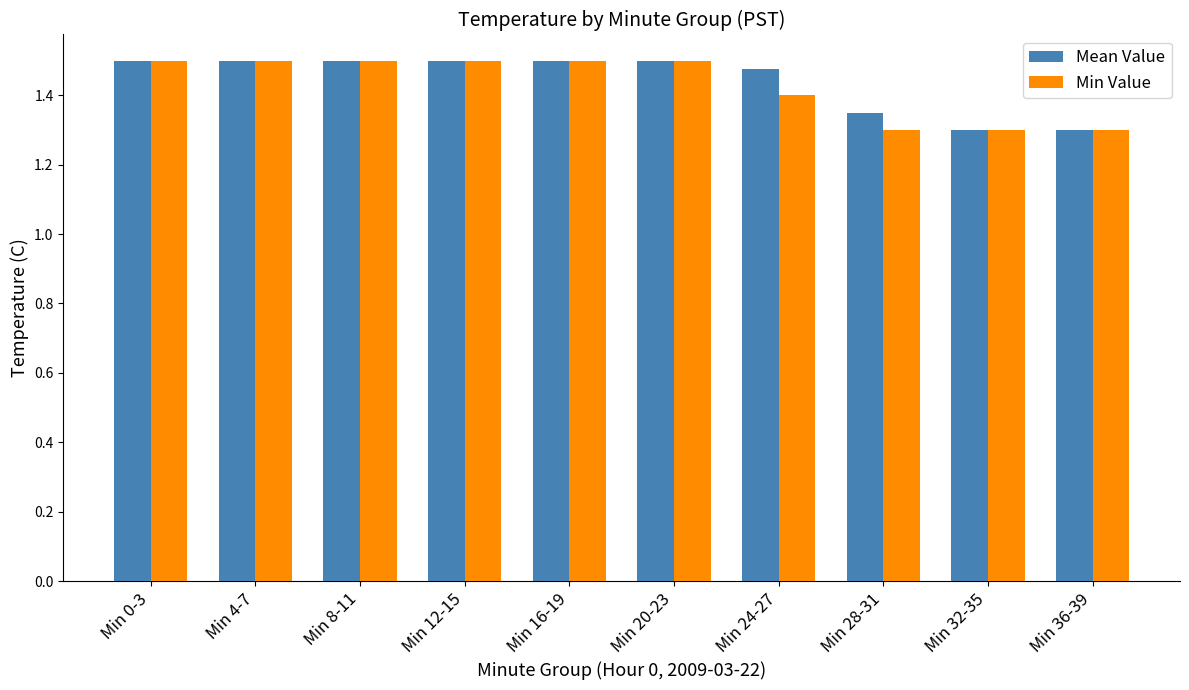

At how many categories does at least one series exceed 1?

10